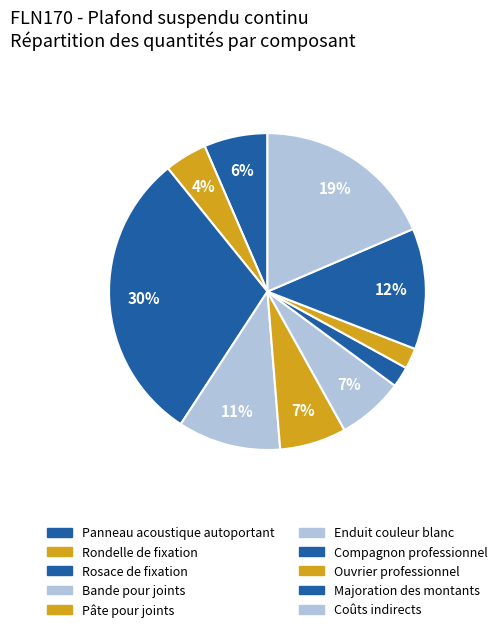

What is the change in value from Ouvrier professionnel to Majoration des montants?

+1.7